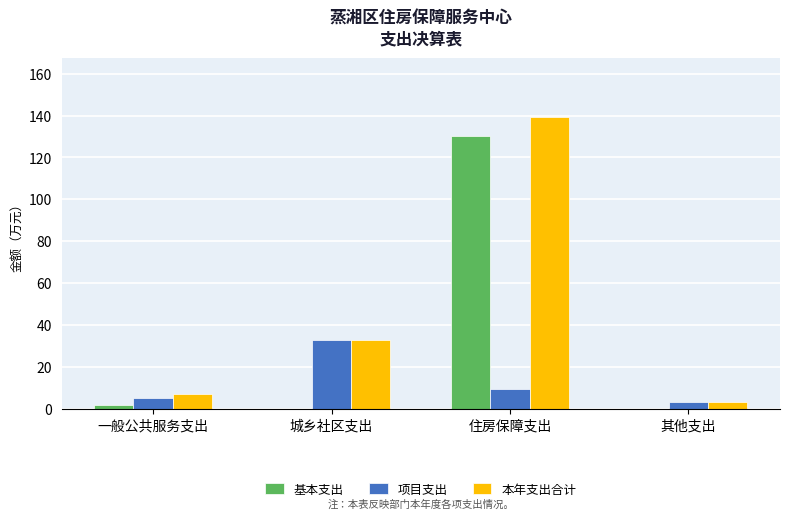

Is it true that 本年支出合计 equals 185.3 at 住房保障支出?

False